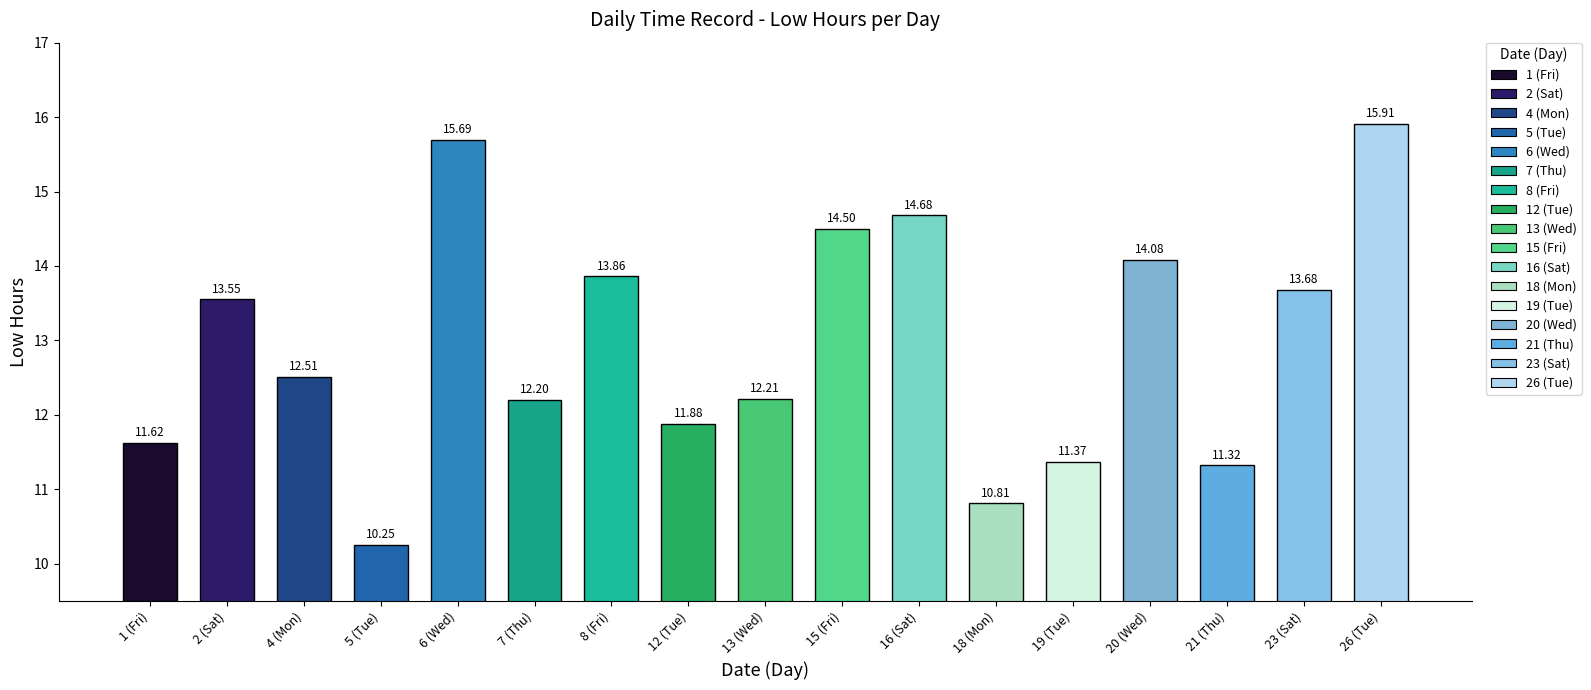

Which has a higher value, 12 (Tue) or 26 (Tue)?

26 (Tue)